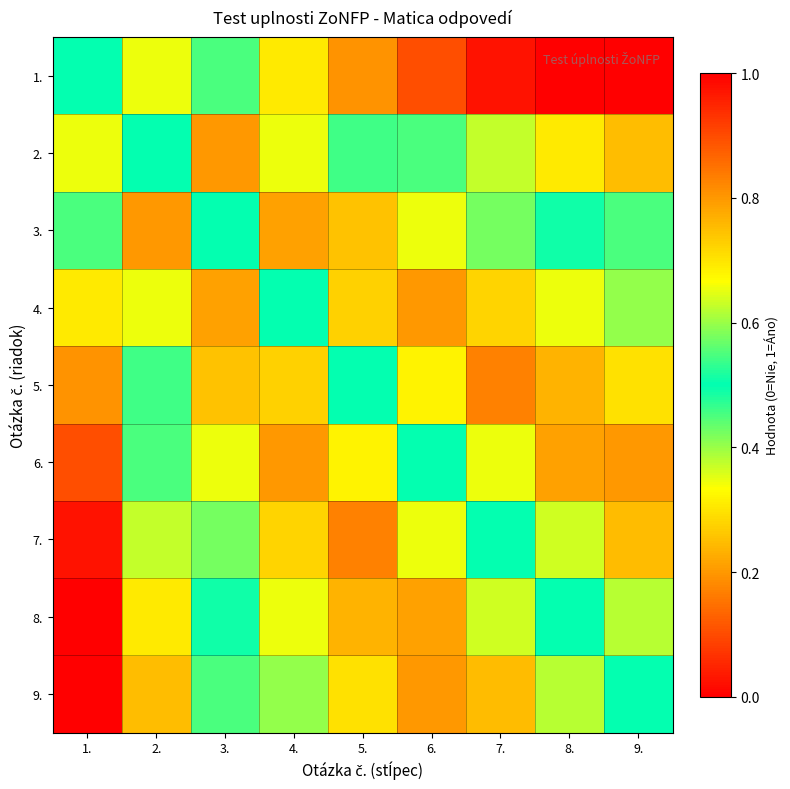

Reading left to right, extract all data points from this chart.

1.: 1.=0.5	2.=0.7	3.=0.5	4.=0.3	5.=0.2	6.=0.1	7.=0.0	8.=0.0	9.=0.0
2.: 1.=0.7	2.=0.5	3.=0.8	4.=0.7	5.=0.5	6.=0.5	7.=0.4	8.=0.3	9.=0.2
3.: 1.=0.5	2.=0.8	3.=0.5	4.=0.8	5.=0.7	6.=0.7	7.=0.6	8.=0.5	9.=0.5
4.: 1.=0.3	2.=0.7	3.=0.8	4.=0.5	5.=0.7	6.=0.8	7.=0.7	8.=0.7	9.=0.6
5.: 1.=0.2	2.=0.5	3.=0.7	4.=0.7	5.=0.5	6.=0.7	7.=0.8	8.=0.8	9.=0.7
6.: 1.=0.1	2.=0.5	3.=0.7	4.=0.8	5.=0.7	6.=0.5	7.=0.7	8.=0.8	9.=0.8
7.: 1.=0.0	2.=0.4	3.=0.6	4.=0.7	5.=0.8	6.=0.7	7.=0.5	8.=0.6	9.=0.8
8.: 1.=0.0	2.=0.3	3.=0.5	4.=0.7	5.=0.8	6.=0.8	7.=0.6	8.=0.5	9.=0.6
9.: 1.=0.0	2.=0.2	3.=0.5	4.=0.6	5.=0.7	6.=0.8	7.=0.8	8.=0.6	9.=0.5